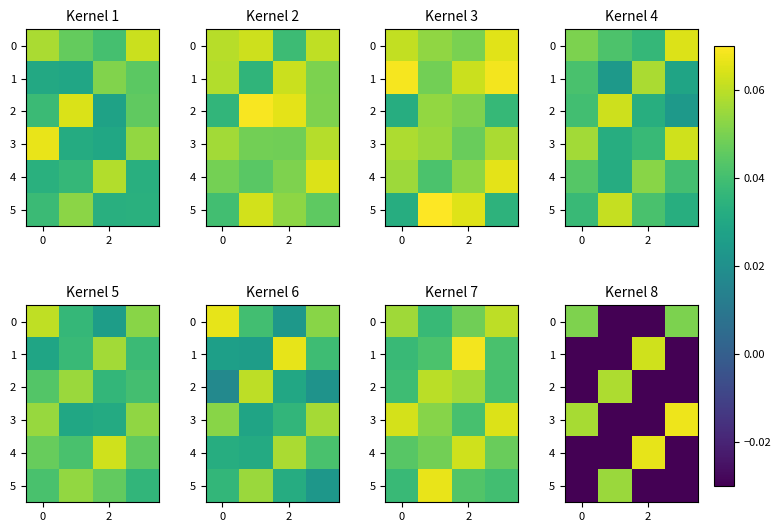

At how many categories does at least one series exceed 0?

4